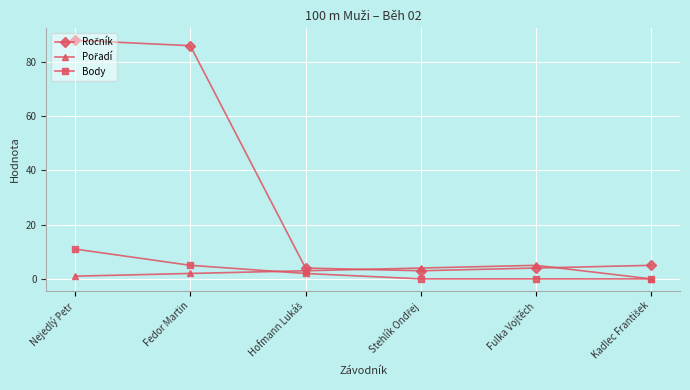

Which category has the highest value across all series?

Nejedlý Petr